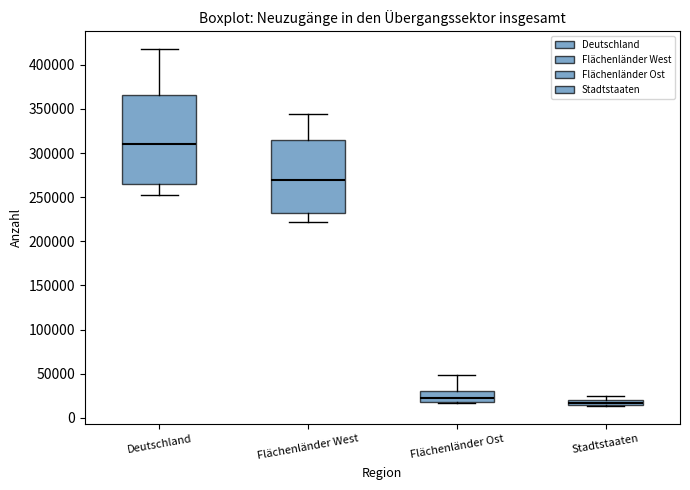

Which box's median line is the lowest?

Stadtstaaten